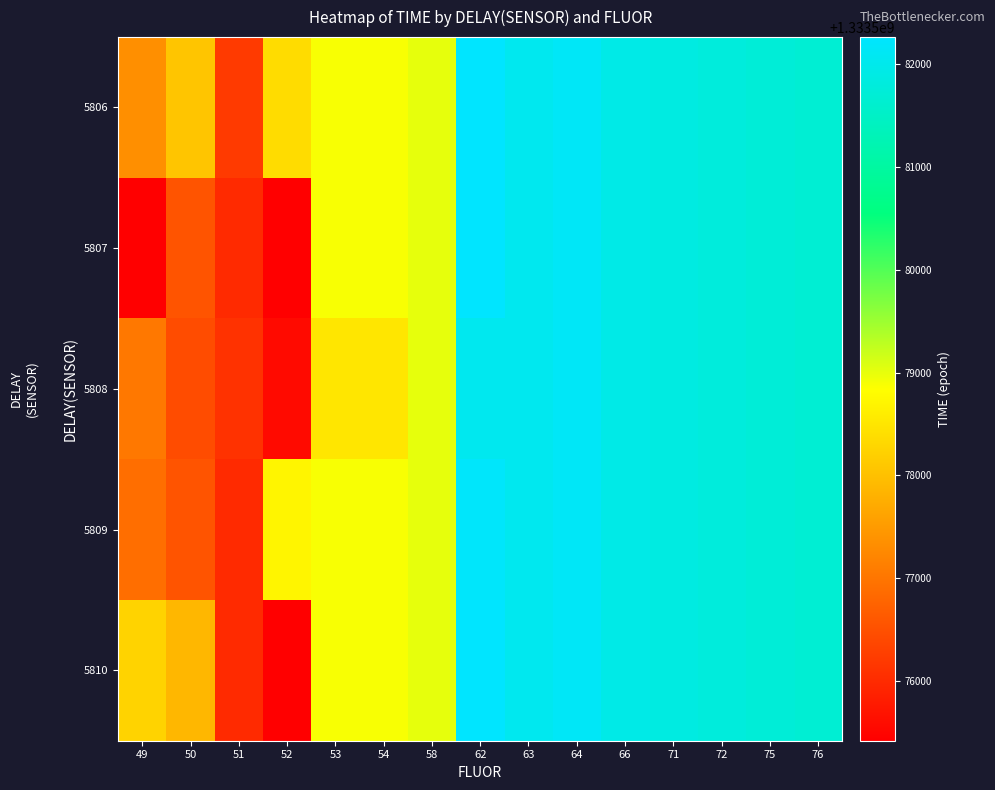

Reading left to right, extract all data points from this chart.

5806: 49=1333577356	50=1333578075	51=1333576215	52=1333578383	53=1333578891	54=1333578891	58=1333579012	62=1333582266	63=1333582044	64=1333582154	66=1333581934	71=1333581860	72=1333581794	75=1333581728	76=1333581673
5807: 49=1333575419	50=1333576562	51=1333576006	52=1333575419	53=1333578891	54=1333578891	58=1333579012	62=1333582266	63=1333582044	64=1333582154	66=1333581934	71=1333581860	72=1333581794	75=1333581728	76=1333581673
5808: 49=1333577050	50=1333576452	51=1333576105	52=1333575573	53=1333578517	54=1333578517	58=1333579012	62=1333582044	63=1333582044	64=1333582154	66=1333581934	71=1333581860	72=1333581794	75=1333581728	76=1333581673
5809: 49=1333576905	50=1333576562	51=1333576006	52=1333578715	53=1333578891	54=1333578891	58=1333579012	62=1333582209	63=1333582044	64=1333582154	66=1333581934	71=1333581860	72=1333581794	75=1333581728	76=1333581673
5810: 49=1333578262	50=1333577888	51=1333576006	52=1333575419	53=1333578891	54=1333578891	58=1333579012	62=1333582266	63=1333582044	64=1333582154	66=1333581934	71=1333581860	72=1333581794	75=1333581728	76=1333581673